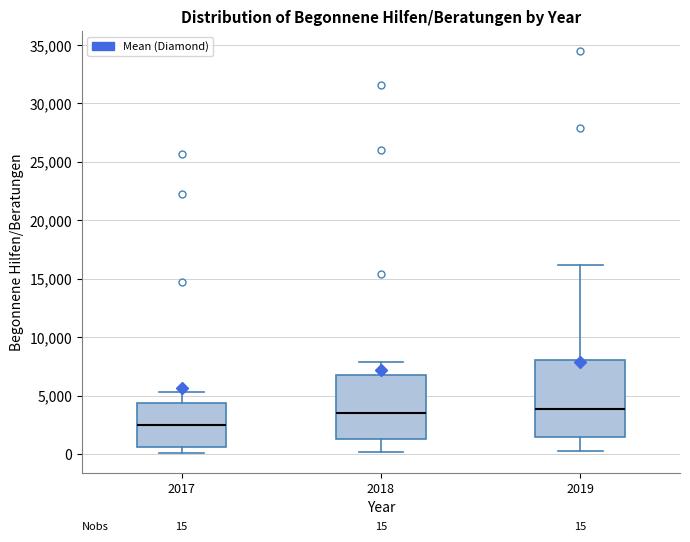

Which box's median line is the lowest?

2017